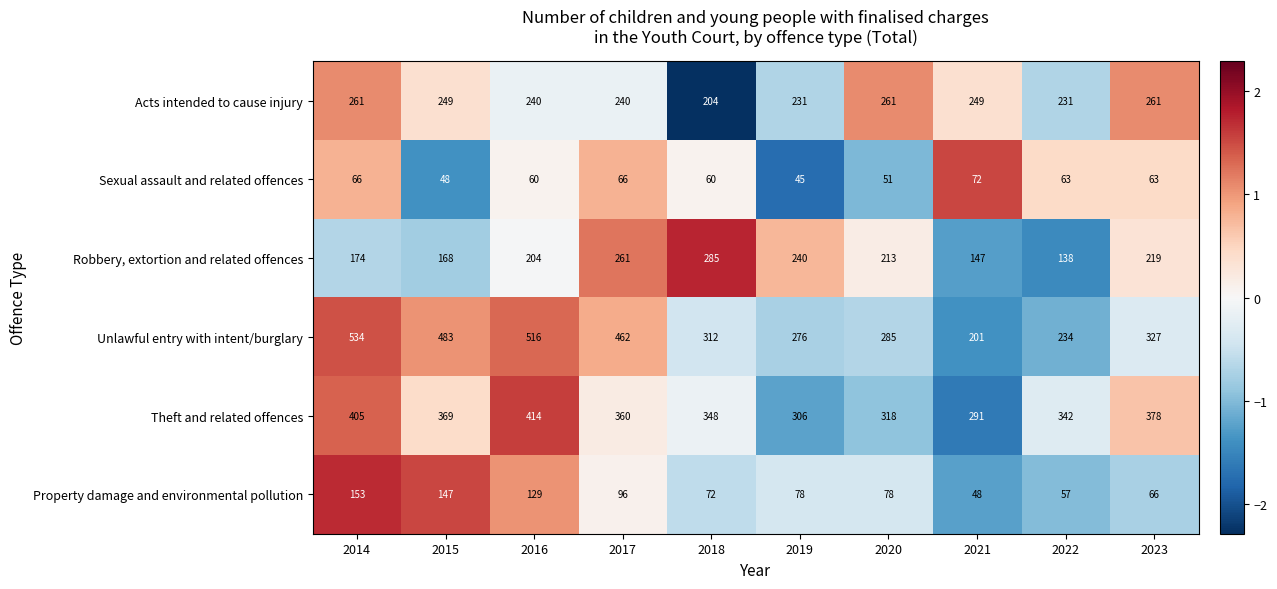

What is the sum of the Robbery, extortion and related offences values at 2016 and 2023?

423